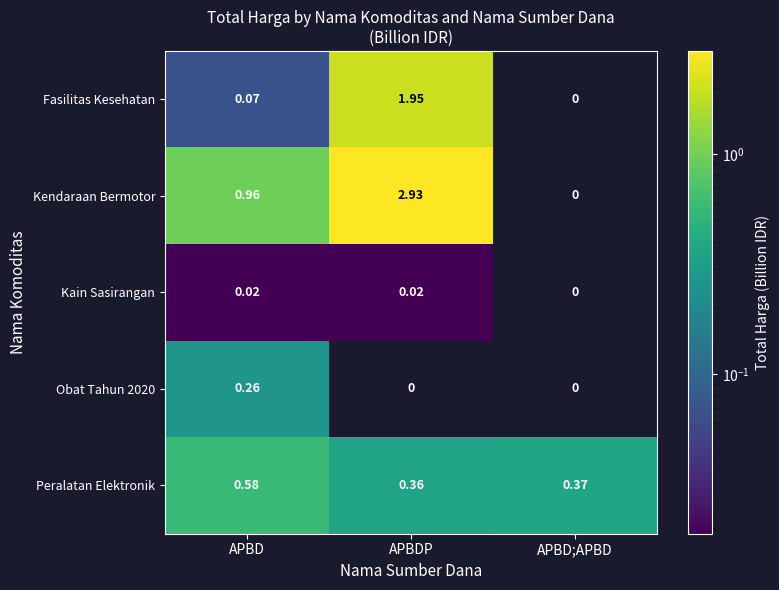

Rank the series at APBDP from lowest to highest value.

Obat Tahun 2020, Kain Sasirangan, Peralatan Elektronik, Fasilitas Kesehatan, Kendaraan Bermotor